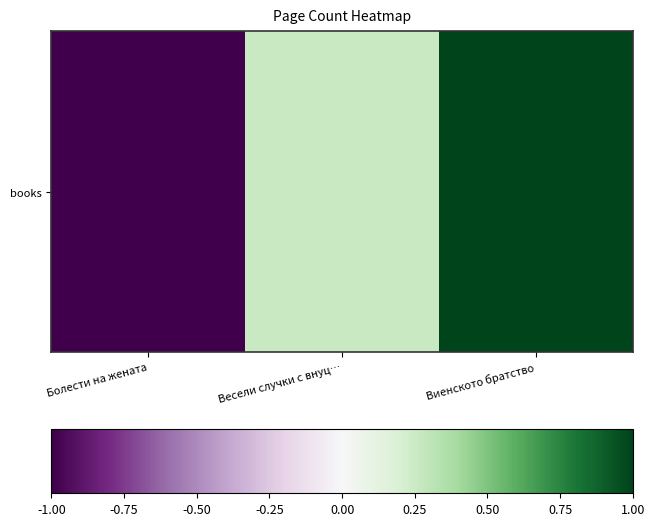

List the labels in order of value, smallest first.

Болести на жената, Весели случки с внуц…, Виенското братство